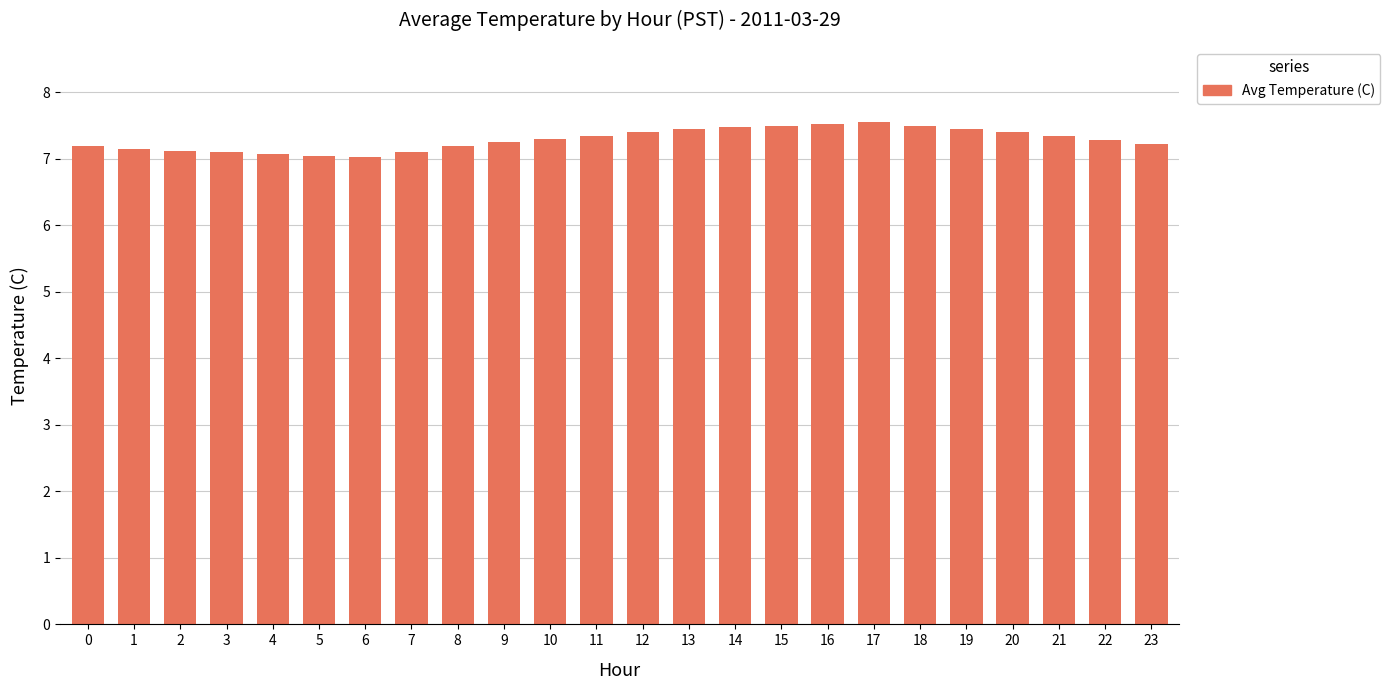

What is the difference between the second highest and second lowest values?

0.5